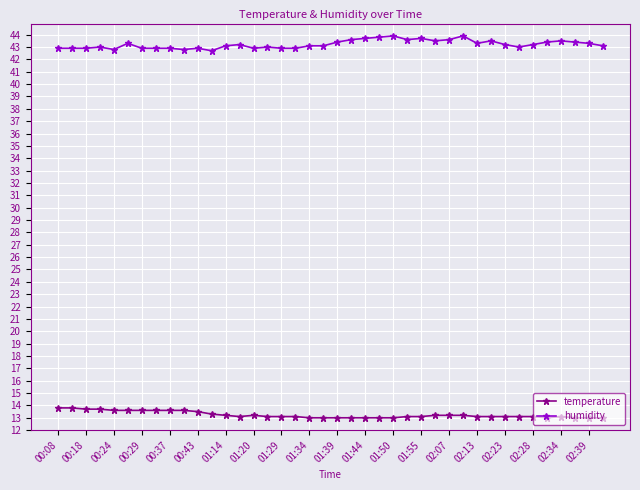

What is the value of the temperature point at the 3rd from the left?

13.7